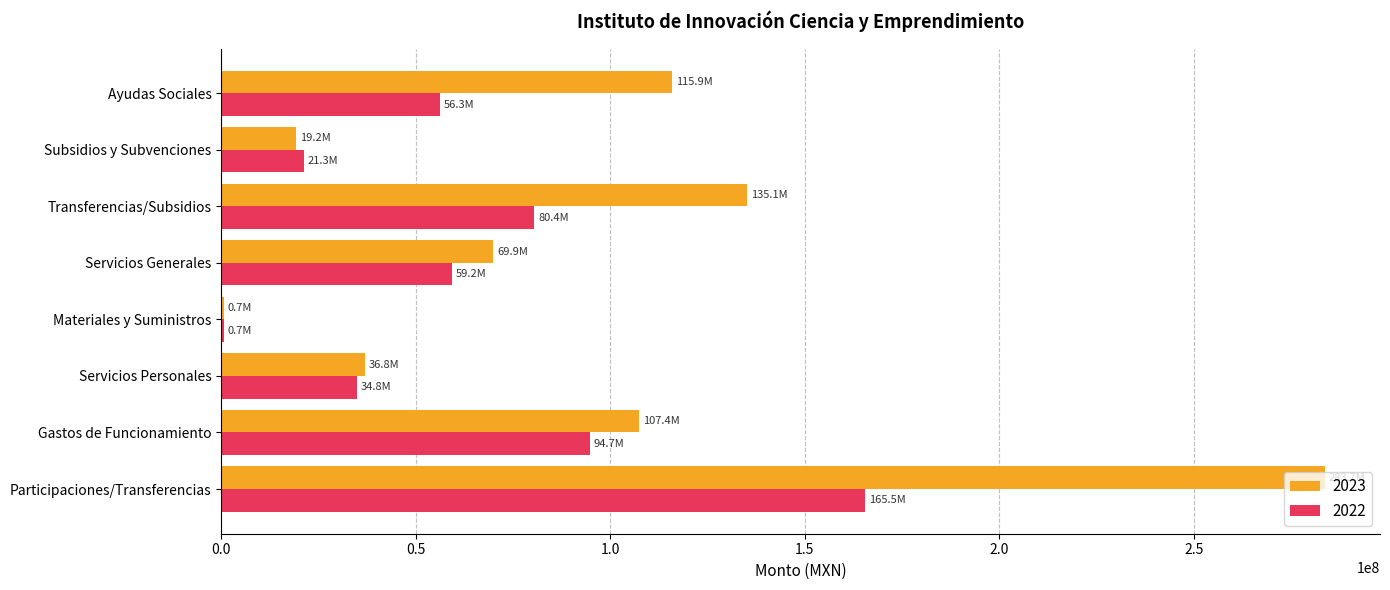

Is the value of 2023 at Servicios Generales greater than the value of 2022 at Transferencias/Subsidios?

No